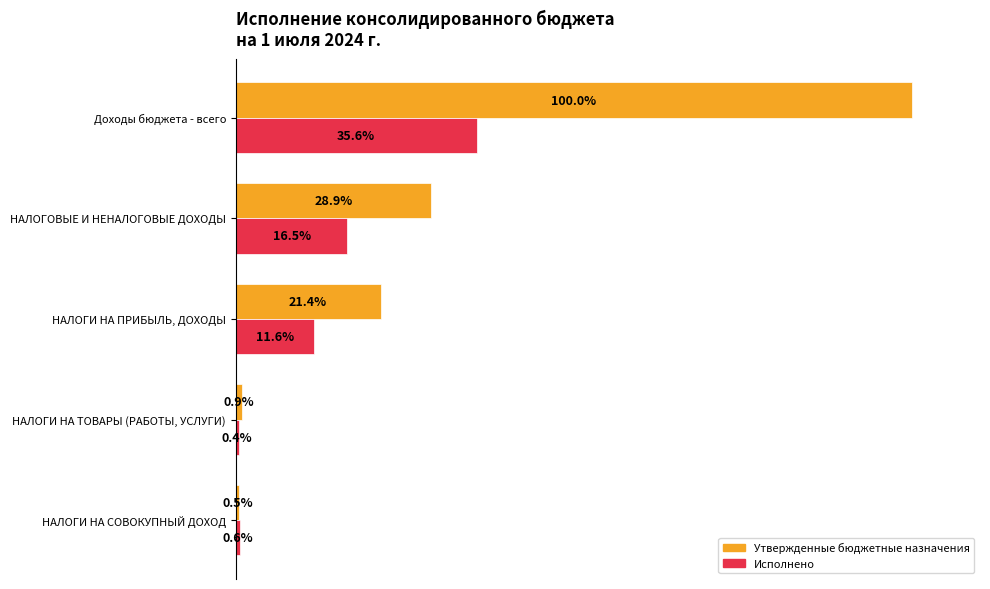

What are all the series names shown in the legend?

Утвержденные бюджетные назначения, Исполнено